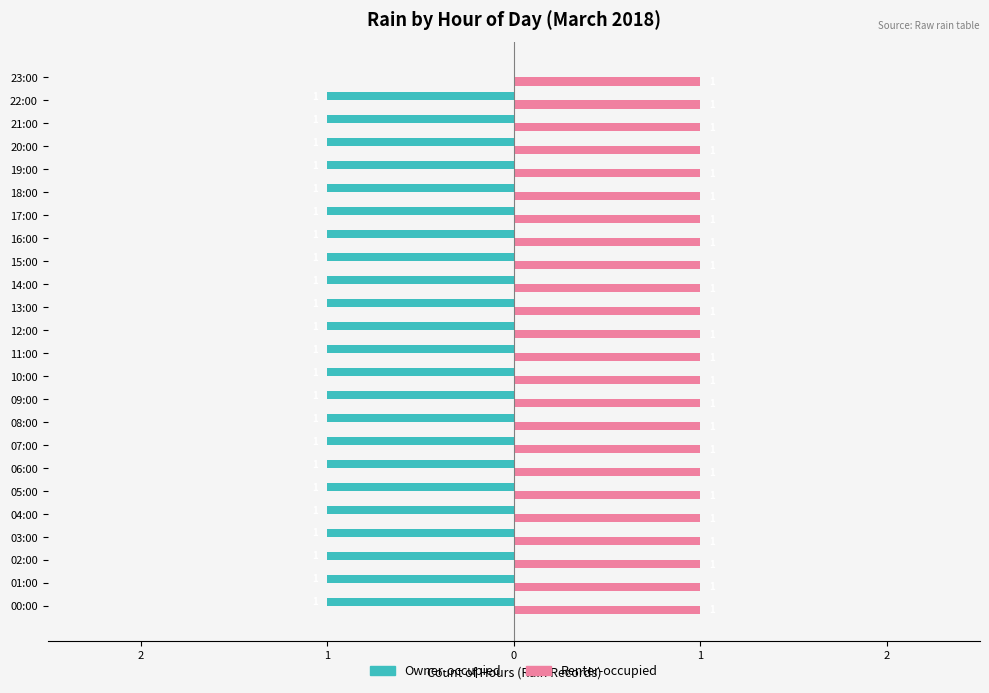

What are all the series names shown in the legend?

Owner-occupied, Renter-occupied